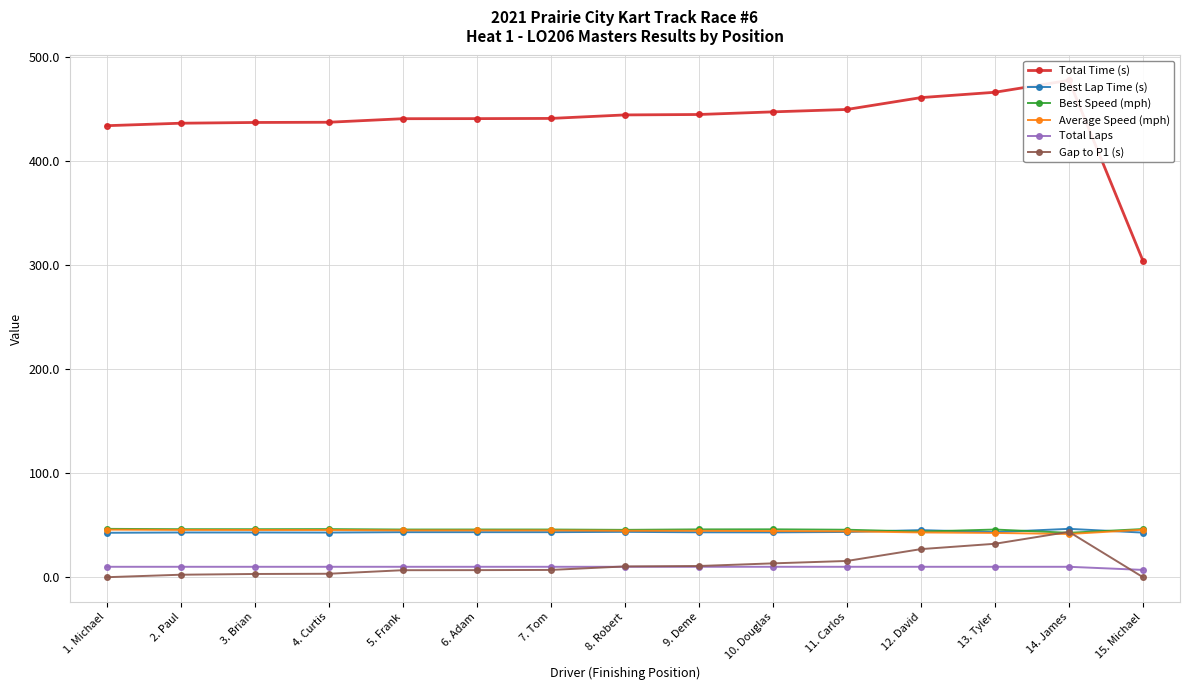

How many lines are shown in the chart?

6